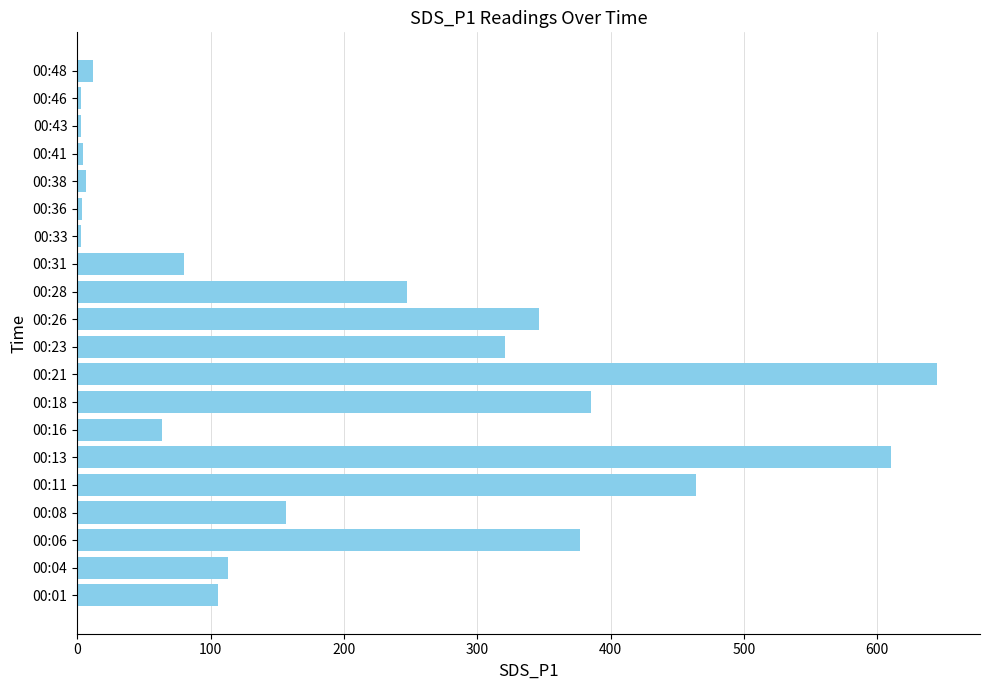

What is the average value?

197.5